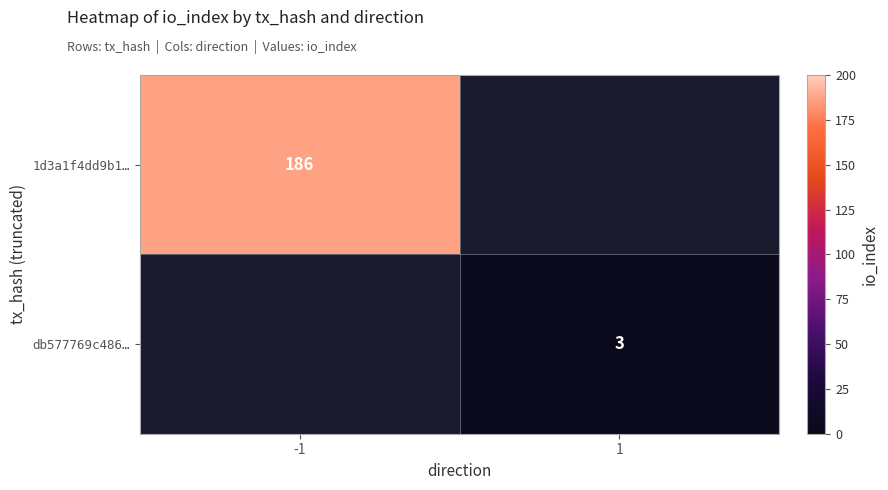

The value of db577769c486… at 1 is 2. True or false?

False